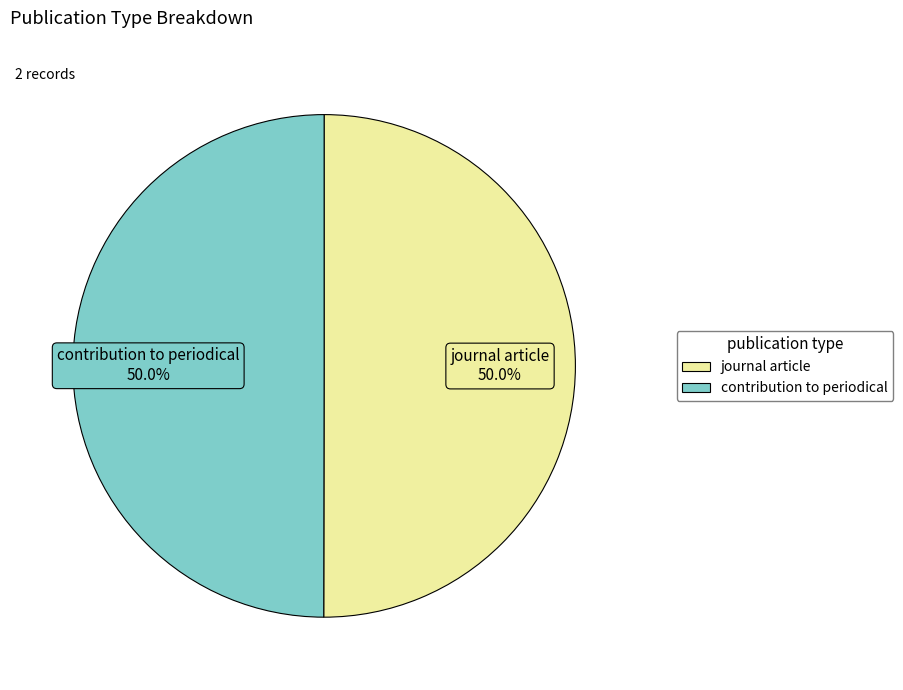

Combined, what portion of the pie is journal article and contribution to periodical?

100.0%